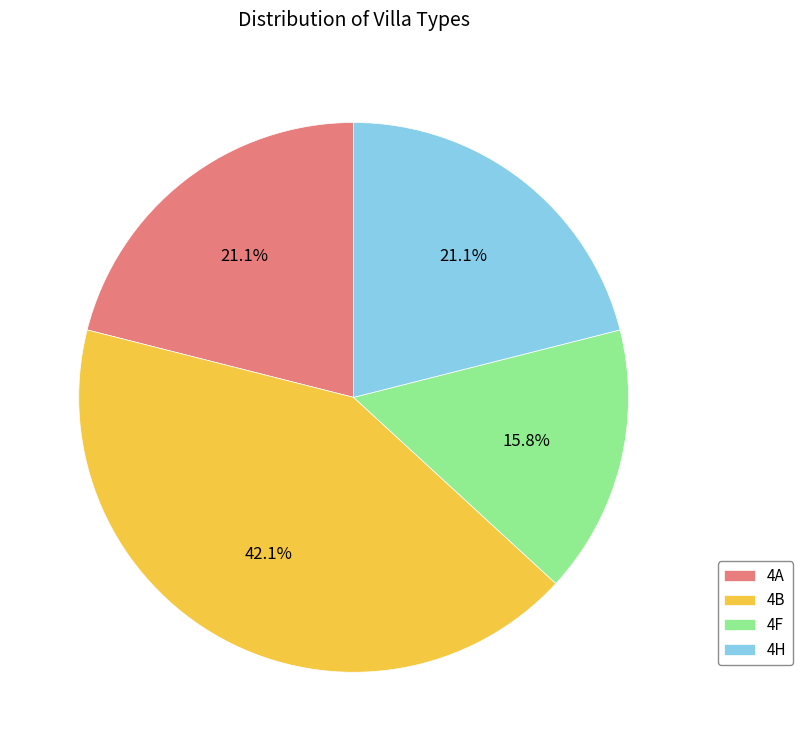

What percentage is the 4H slice, to the nearest percent?

21%